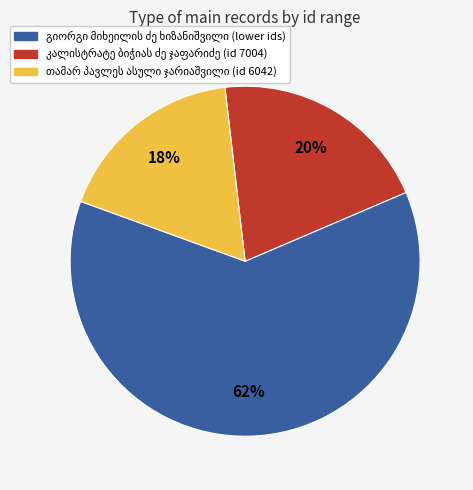

Is there any slice that represents more than half of the pie?

Yes